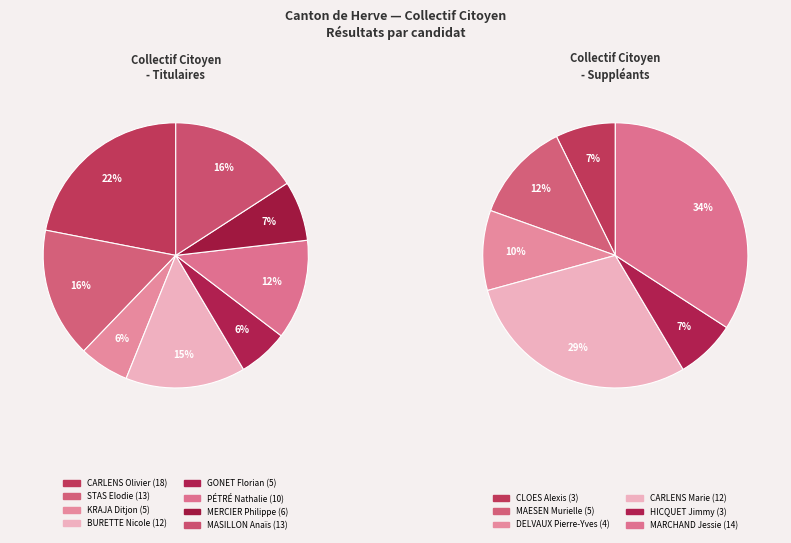

True or false: MASILLON Anaïs accounts for 6% of the total.

False